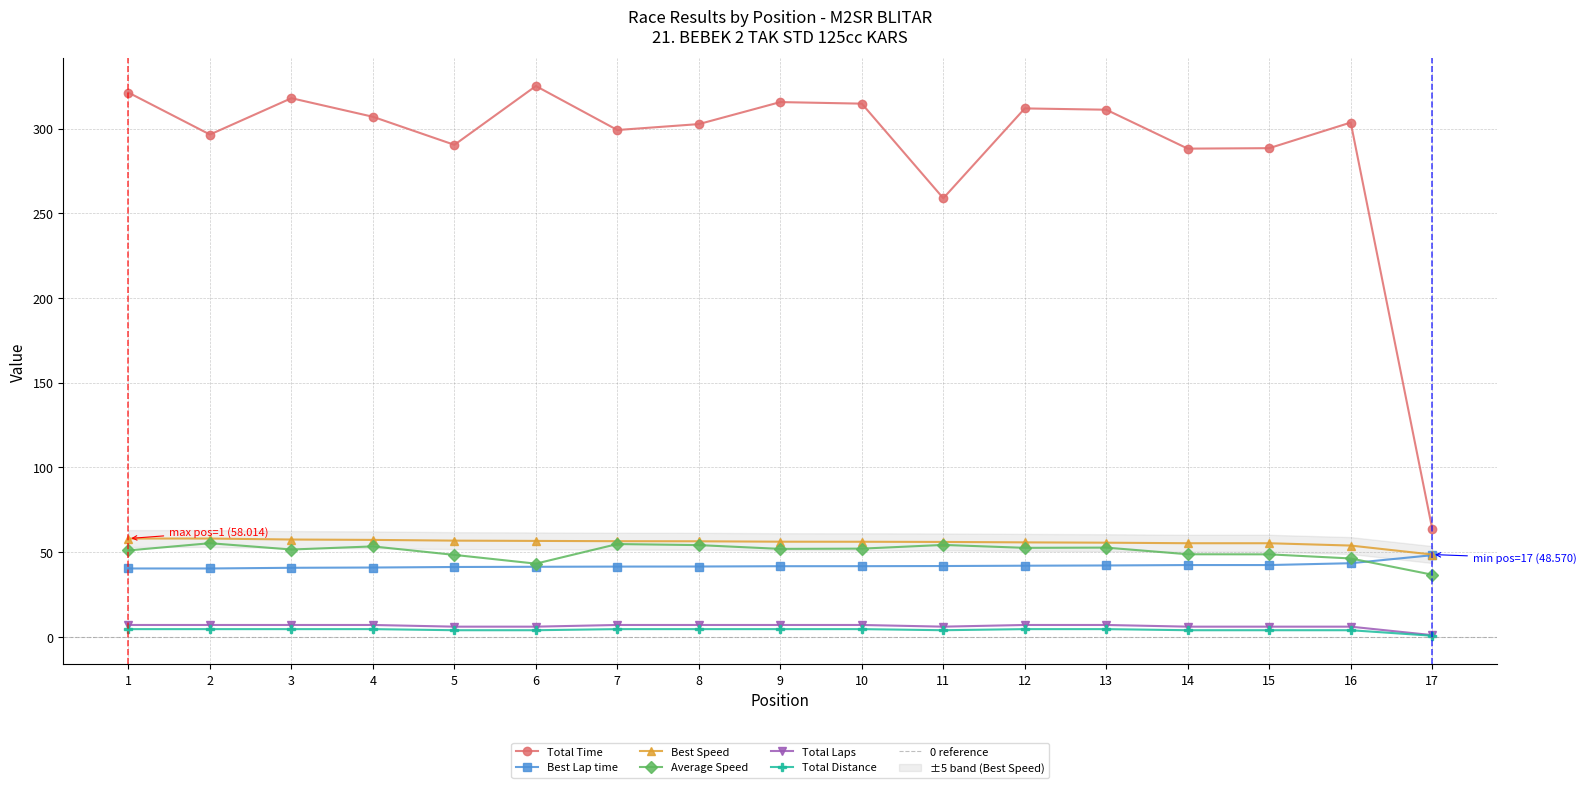

Rank the series at 15 from lowest to highest value.

Total Distance, Total Laps, Best Lap time, Average Speed, Best Speed, Total Time